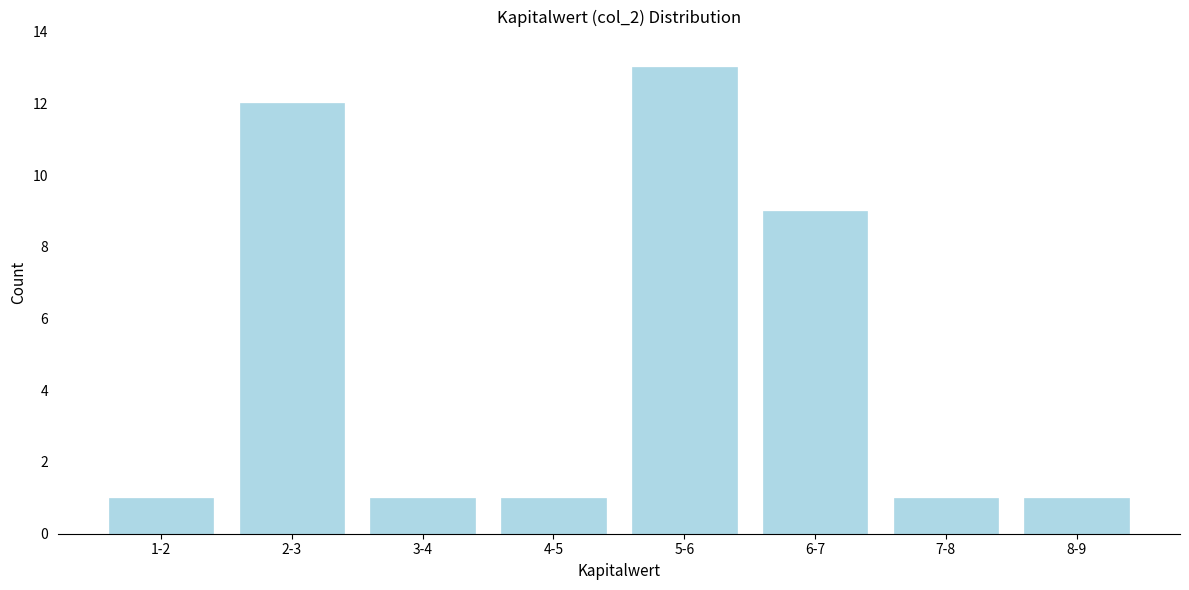

Reading left to right, extract all data points from this chart.

1	12	1	1	13	9	1	1